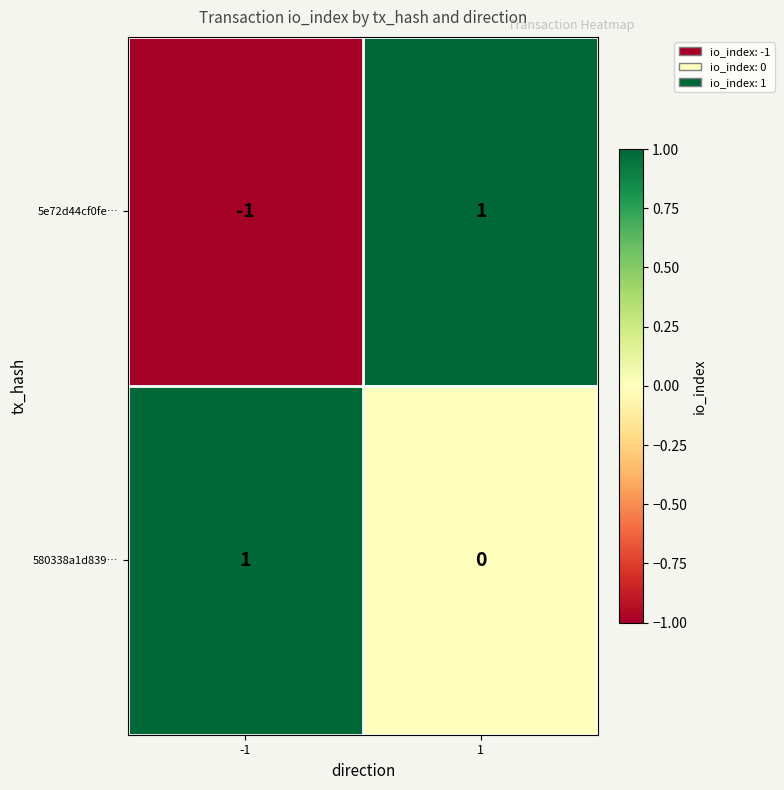

True or false: 580338a1d839… has a value of 1 at 1.

False